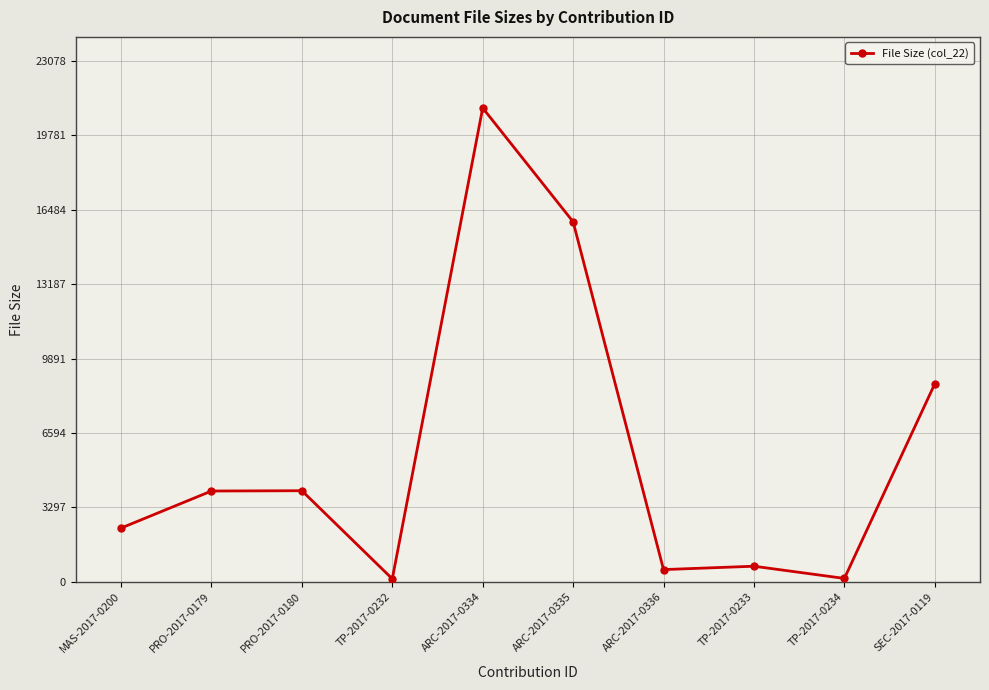

Between PRO-2017-0180 and TP-2017-0234, which is larger?

PRO-2017-0180